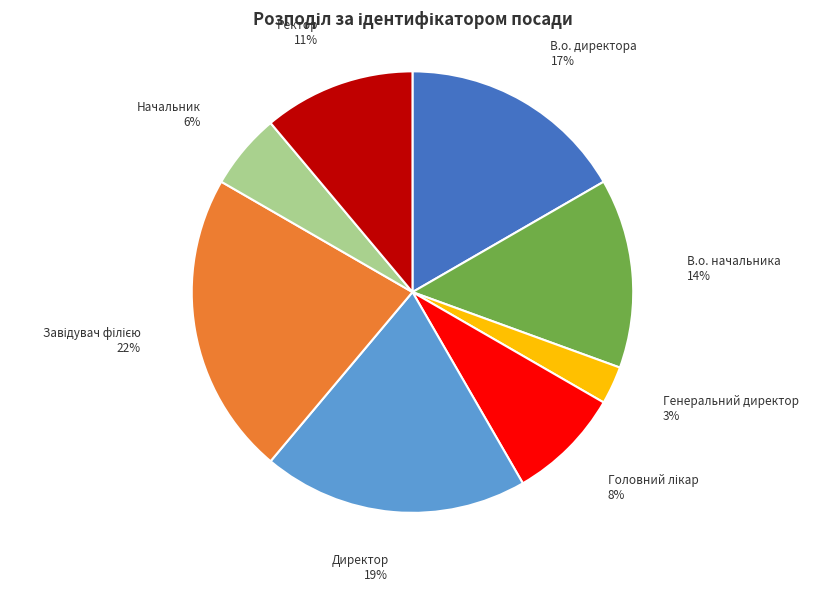

To the nearest percent, what portion does В.о. директора represent?

17%